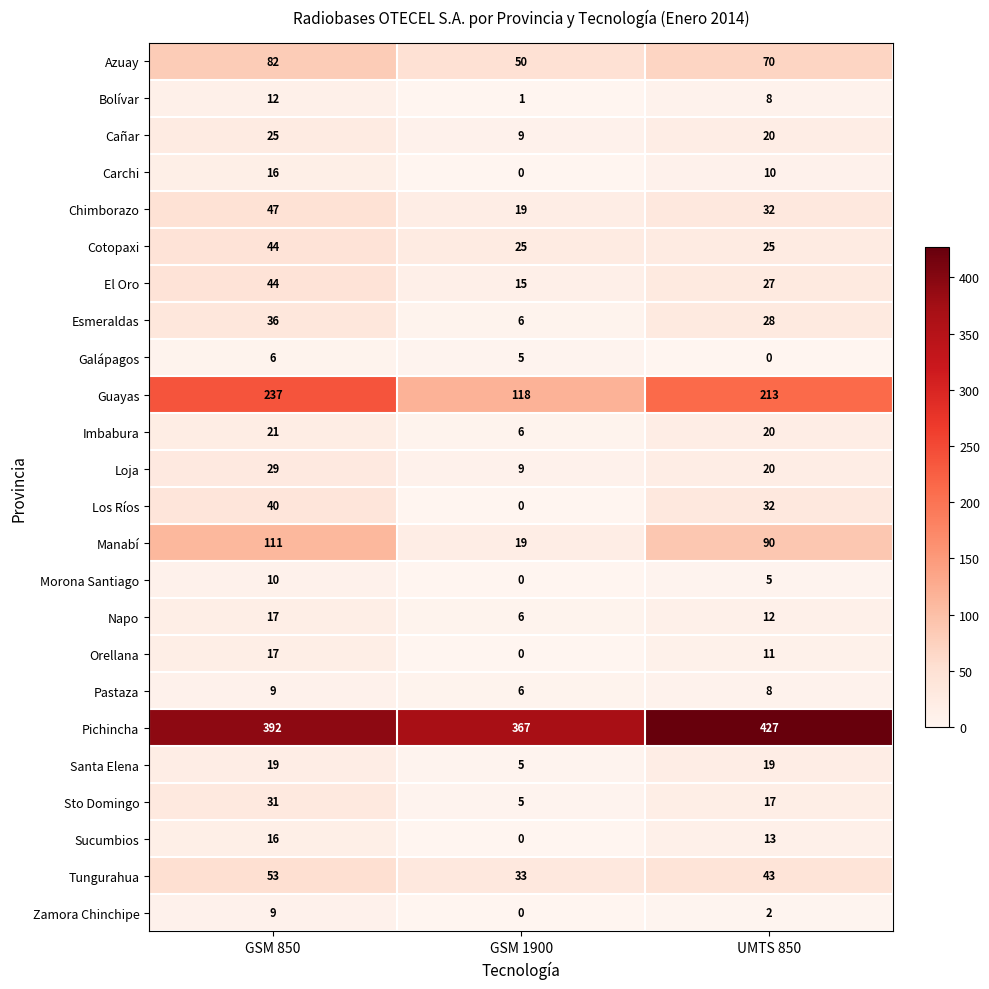

What is the total value across all series at UMTS 850?

1152